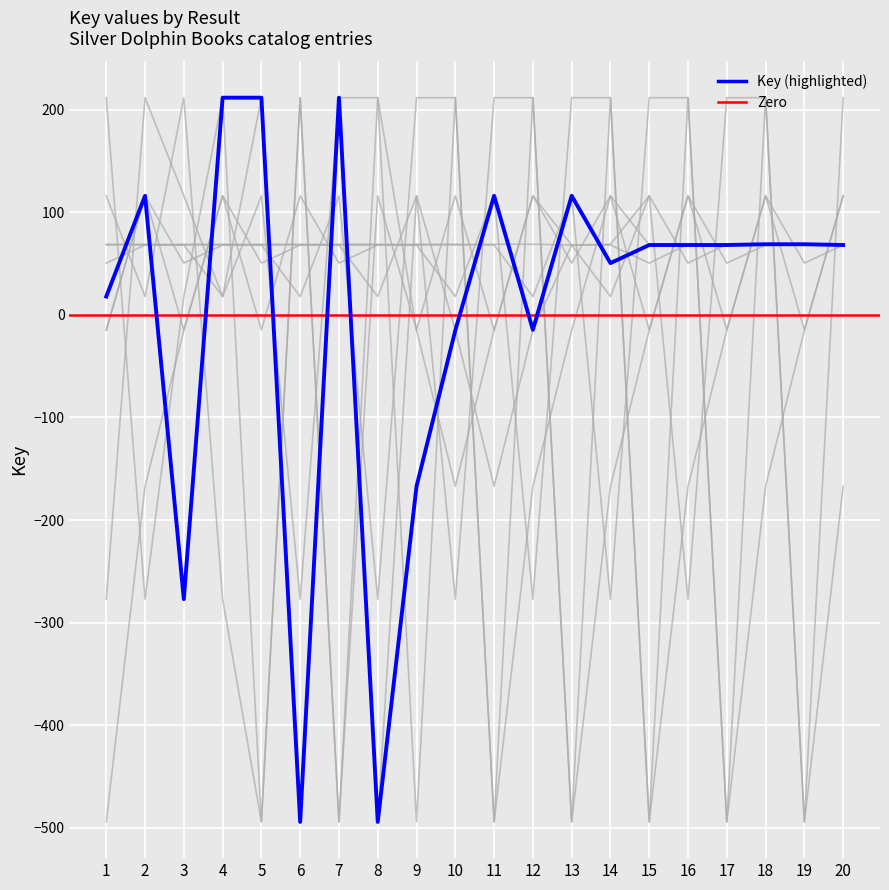

Rank the categories by bg3 value from highest to lowest.

2, 5, 7, 9, 15, 3, 17, 14, 19, 20, 13, 18, 16, 4, 10, 12, 11, 1, 8, 6